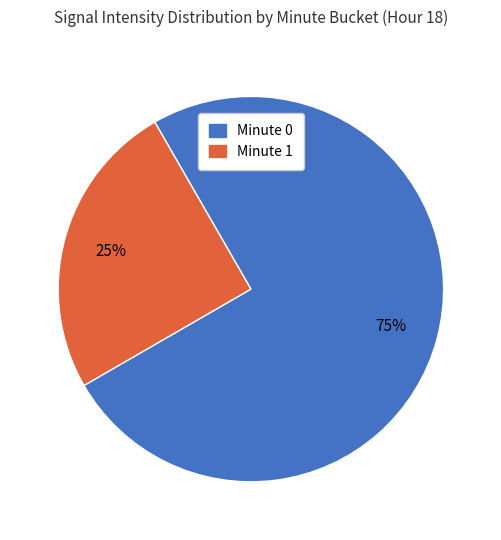

Which category has the biggest portion of the pie?

Minute 0